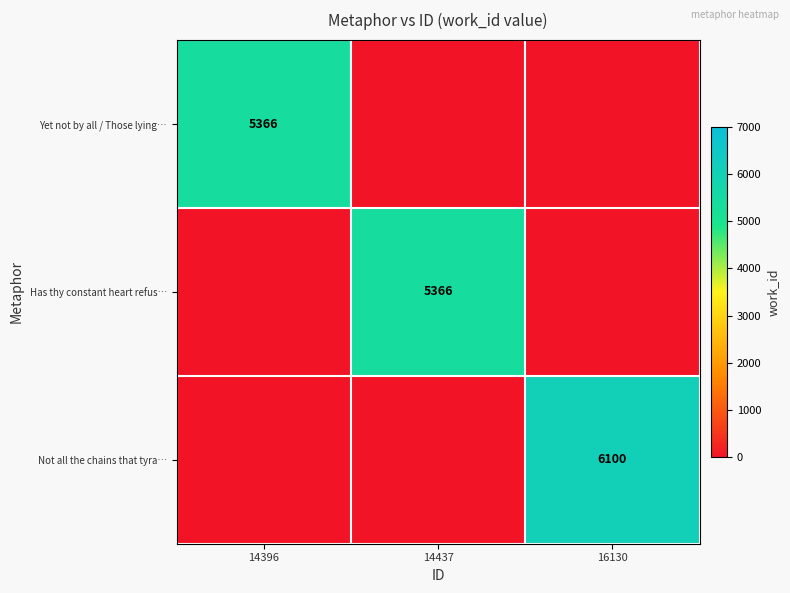

True or false: Has thy constant heart refus… has a value of 5366 at 14437.

True